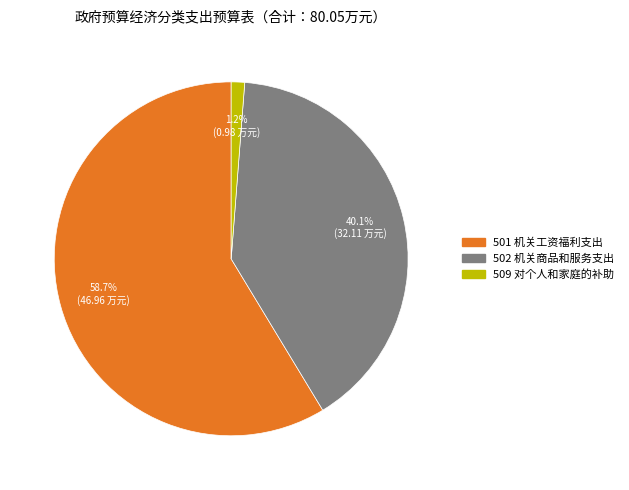

True or false: 501 机关工资福利支出 accounts for 59% of the total.

True